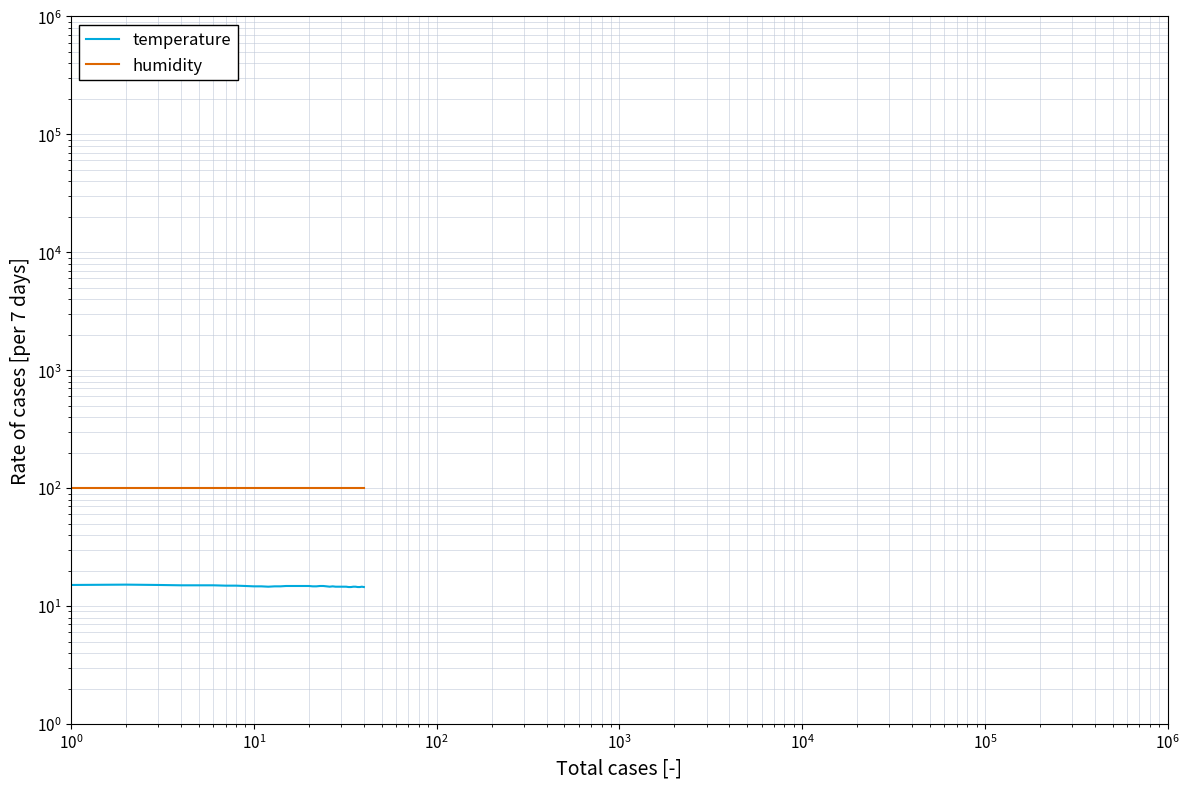

Reading right to left, what are all the values shown in this chart?

temperature: 14.5	14.6	14.5	14.5	14.6	14.6	14.5	14.5	14.6	14.6	14.6	14.6	14.6	14.7	14.6	14.7	14.8	14.8	14.7	14.7	14.8	14.8	14.8	14.8	14.8	14.8	14.7	14.7	14.6	14.7	14.7	14.8	14.9	14.9	15.0	15.0	15.0	15.1	15.2	15.1
humidity: 99.9	99.9	99.9	99.9	99.9	99.9	99.9	99.9	99.9	99.9	99.9	99.9	99.9	99.9	99.9	99.9	99.9	99.9	99.9	99.9	99.9	99.9	99.9	99.9	99.9	99.9	99.9	99.9	99.9	99.9	99.9	99.9	99.9	99.9	99.9	99.9	99.9	99.9	99.9	99.9